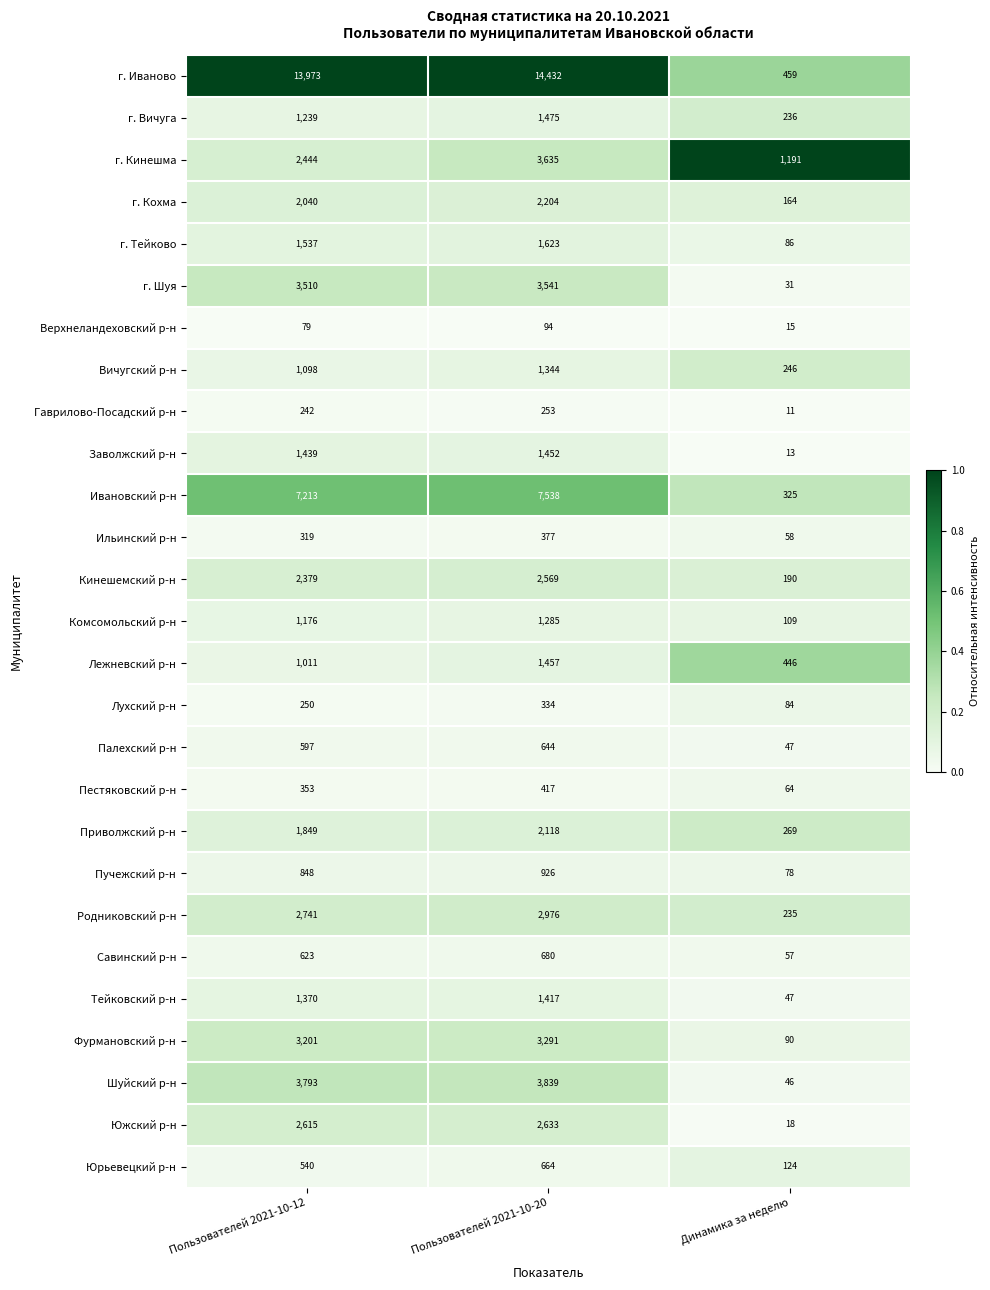

What is the sum of the Заволжский р-н values at Пользователей 2021-10-20 and Динамика за неделю?

1465